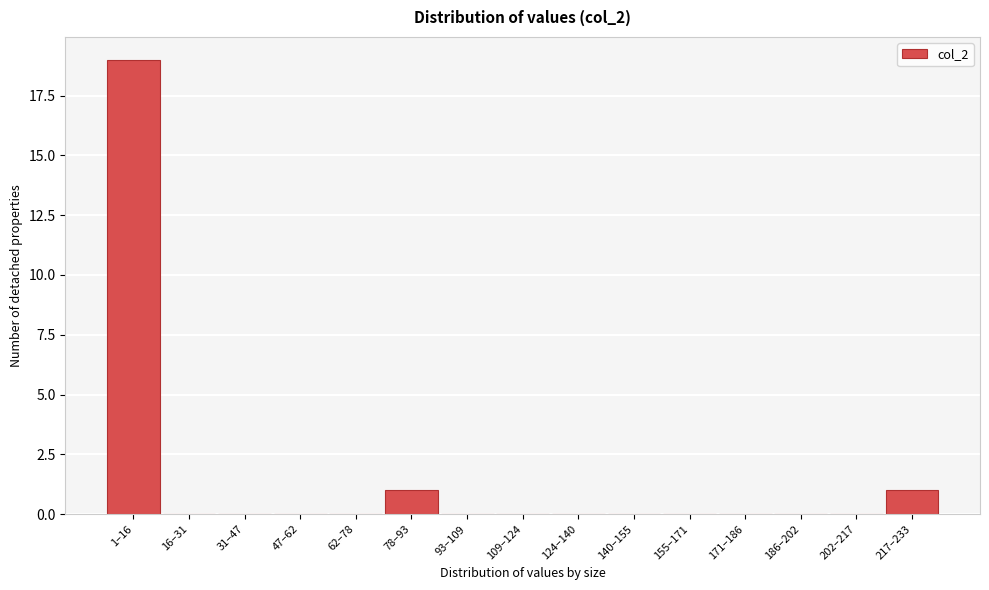

Reading right to left, transcribe all the data shown in this chart.

217–233=1	202–217=0	186–202=0	171–186=0	155–171=0	140–155=0	124–140=0	109–124=0	93–109=0	78–93=1	62–78=0	47–62=0	31–47=0	16–31=0	1–16=19